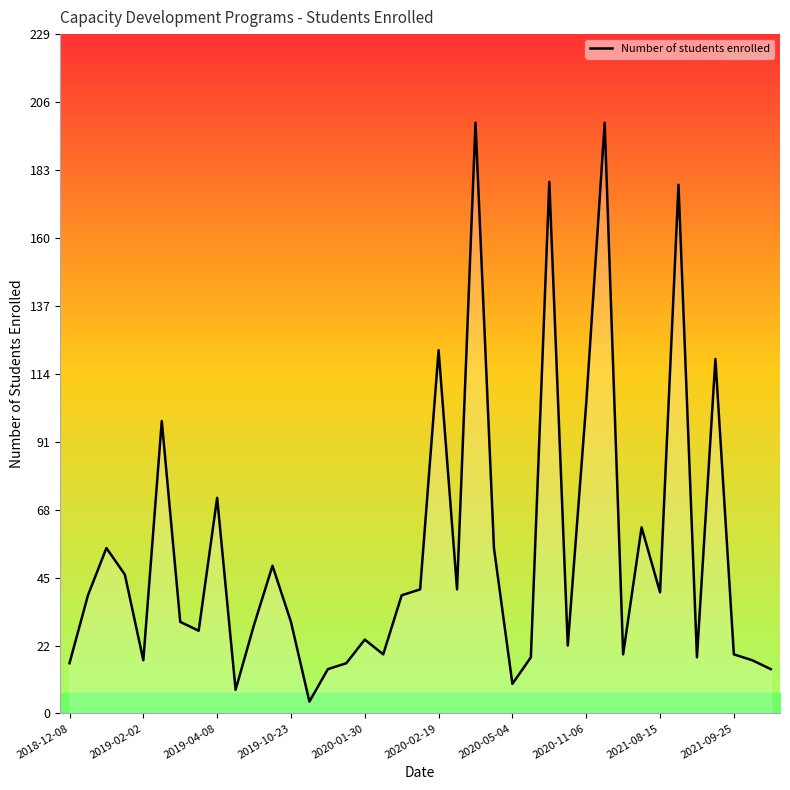

What is the maximum value shown in the chart?

200